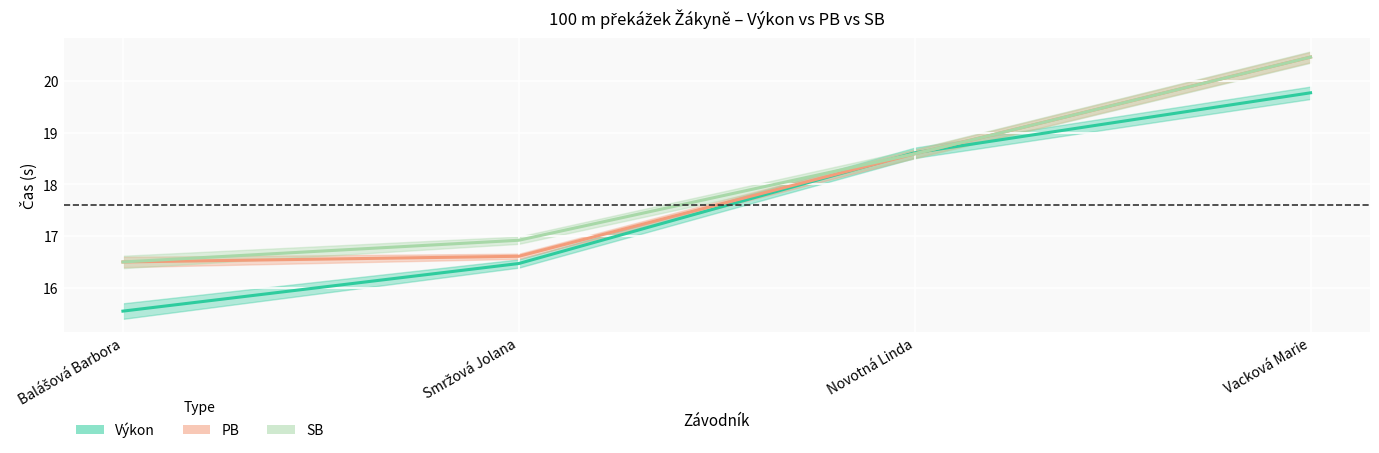

What are all the series names shown in the legend?

Výkon, PB, SB